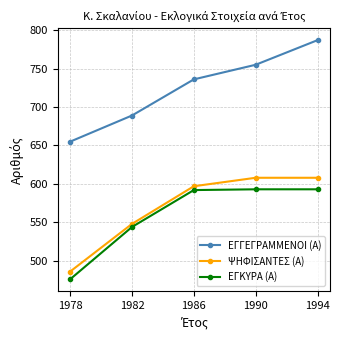

The ΕΓΚΥΡΑ (Α) series shows 672 at 1978. True or false?

False